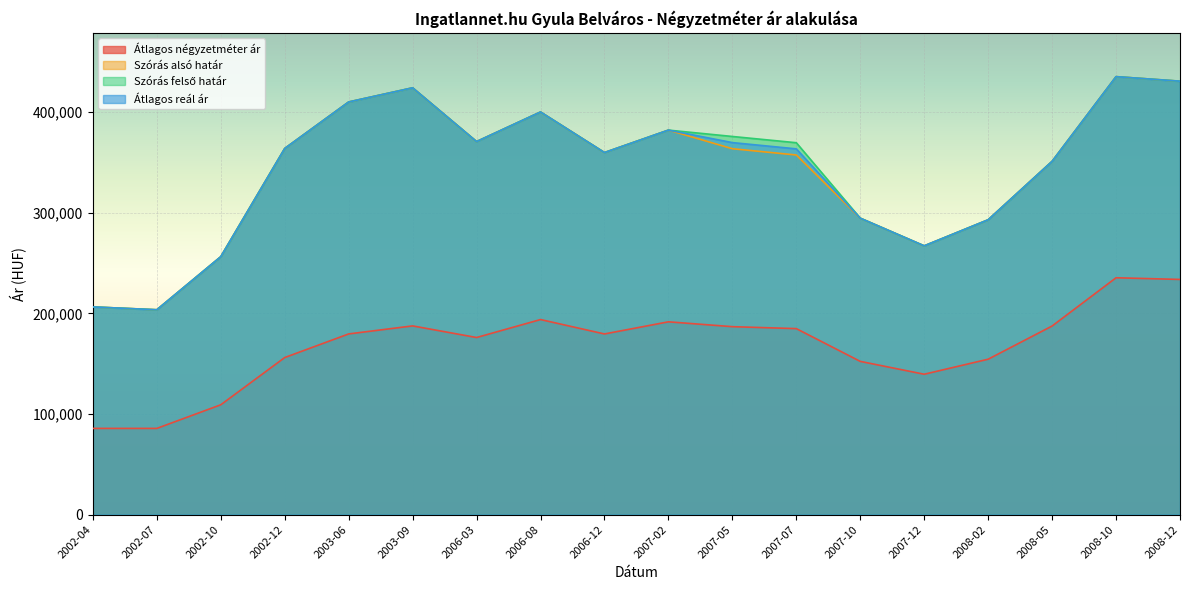

Rank the categories by Szórás felső határ value from highest to lowest.

2008-10, 2008-12, 2003-09, 2003-06, 2006-08, 2007-02, 2007-05, 2006-03, 2007-07, 2002-12, 2006-12, 2008-05, 2007-10, 2008-02, 2007-12, 2002-10, 2002-04, 2002-07